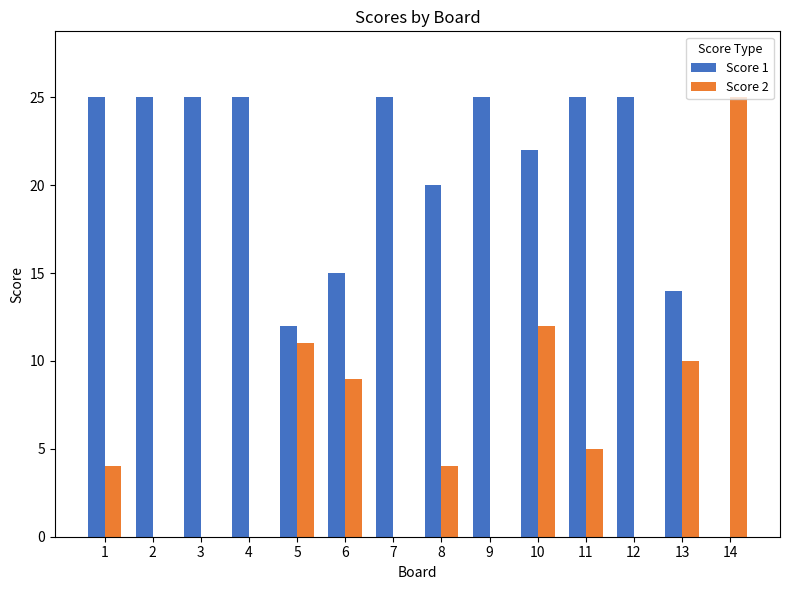

Which series has the largest total across all categories?

Score 1